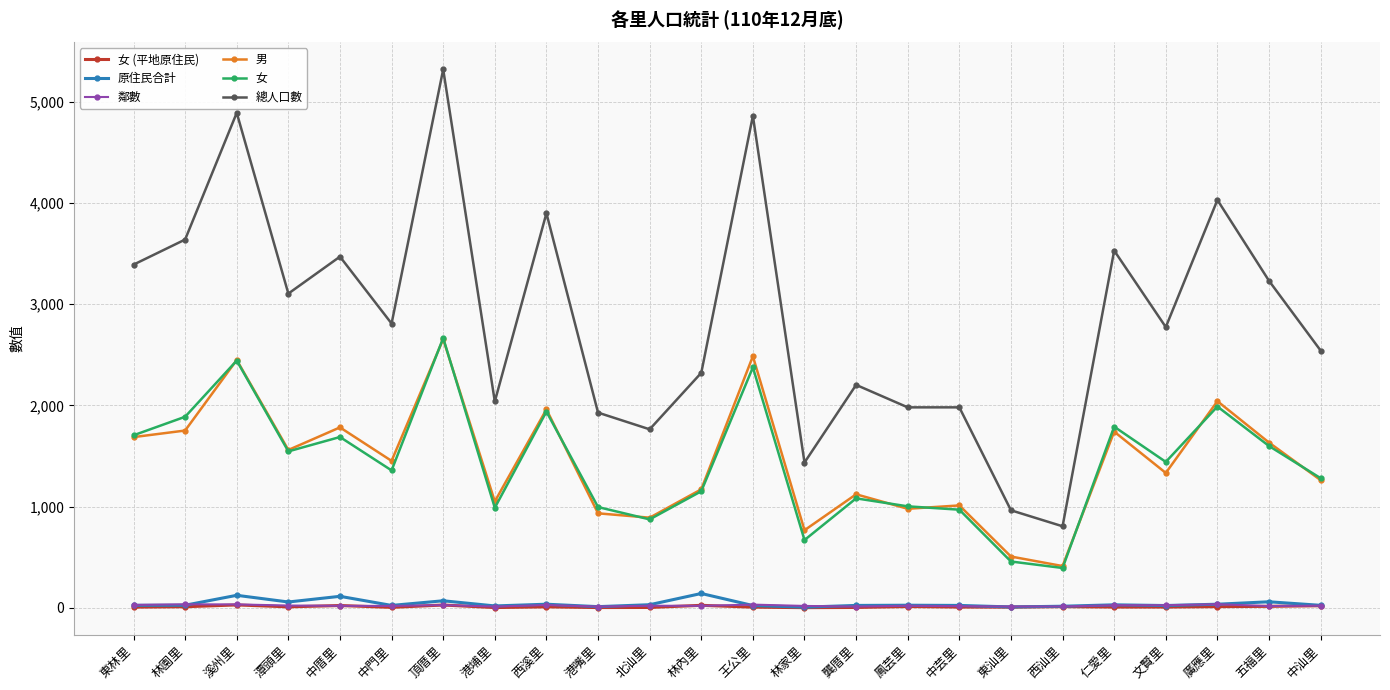

Which series has the largest total across all categories?

總人口數